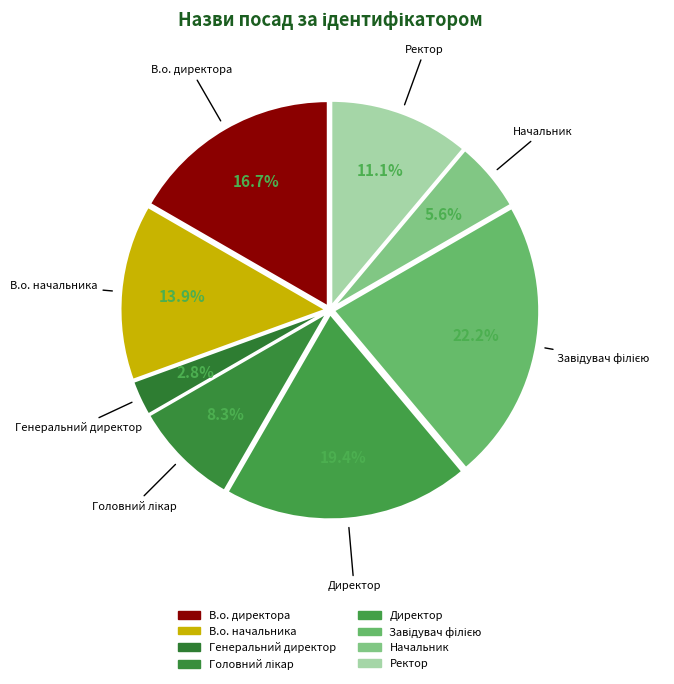

True or false: В.о. начальника accounts for 20% of the total.

False